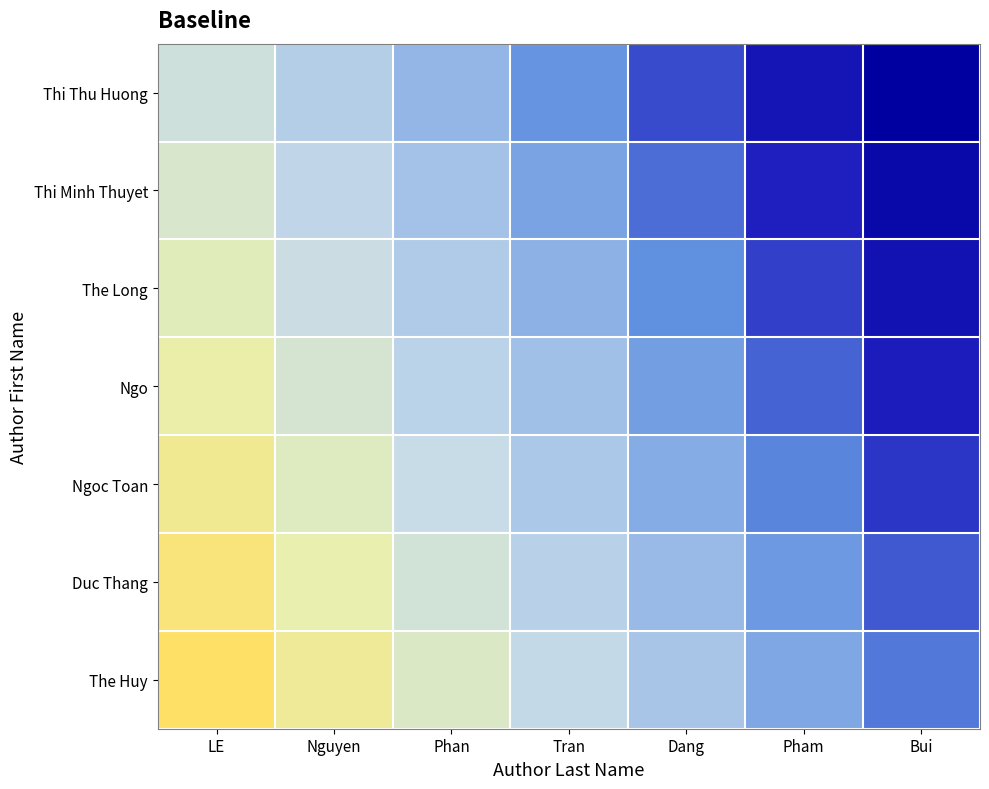

Which series has the widest spread of values?

Thi Thu Huong